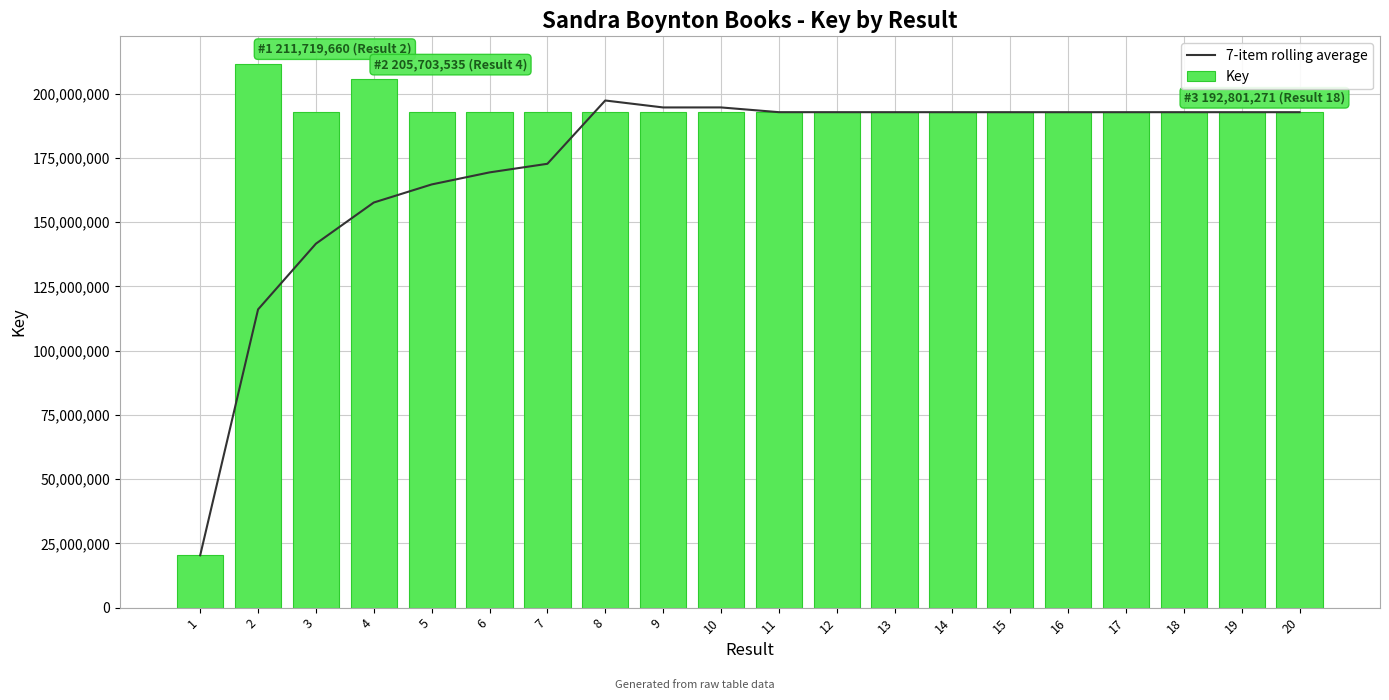

What is the difference between the Key values at 20 and 10?

33399